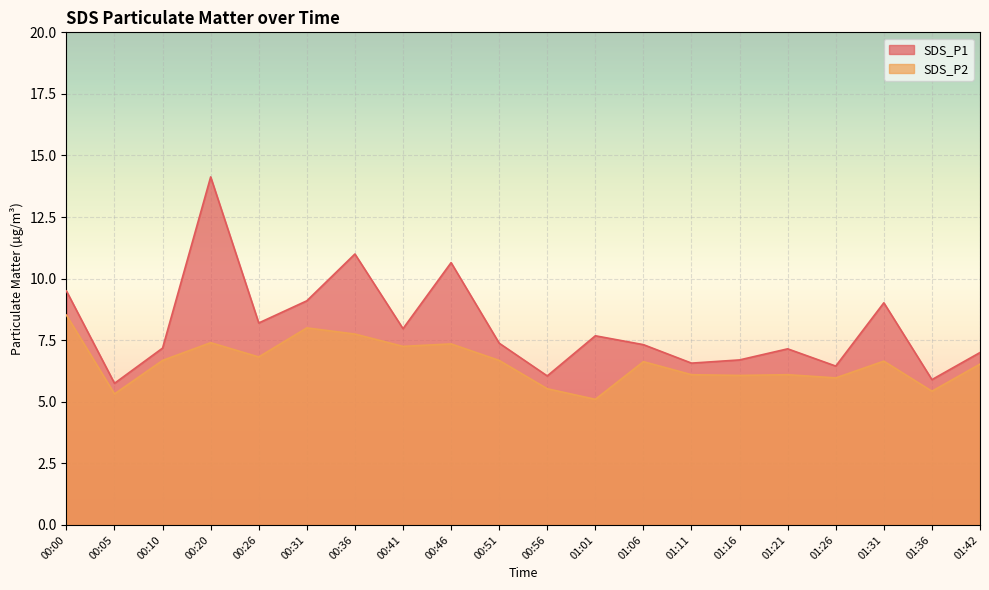

Rank the series by their maximum value, from lowest to highest.

SDS_P2, SDS_P1